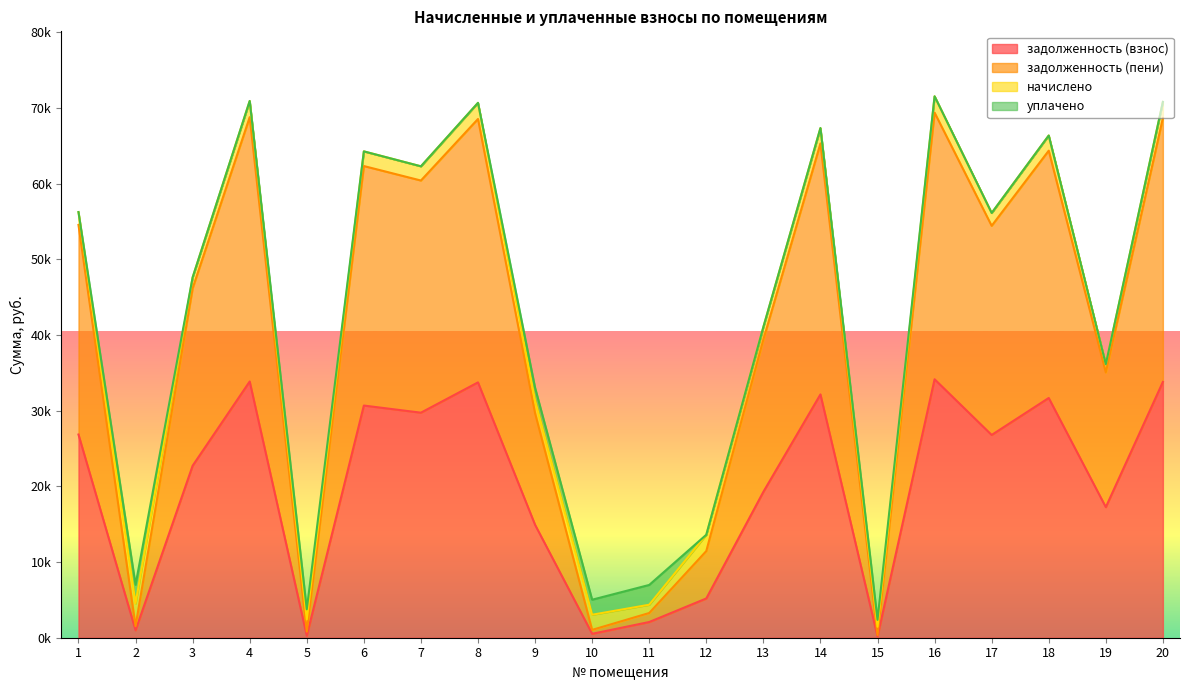

What is the lowest value of the задолженность (взнос) series?

176.1